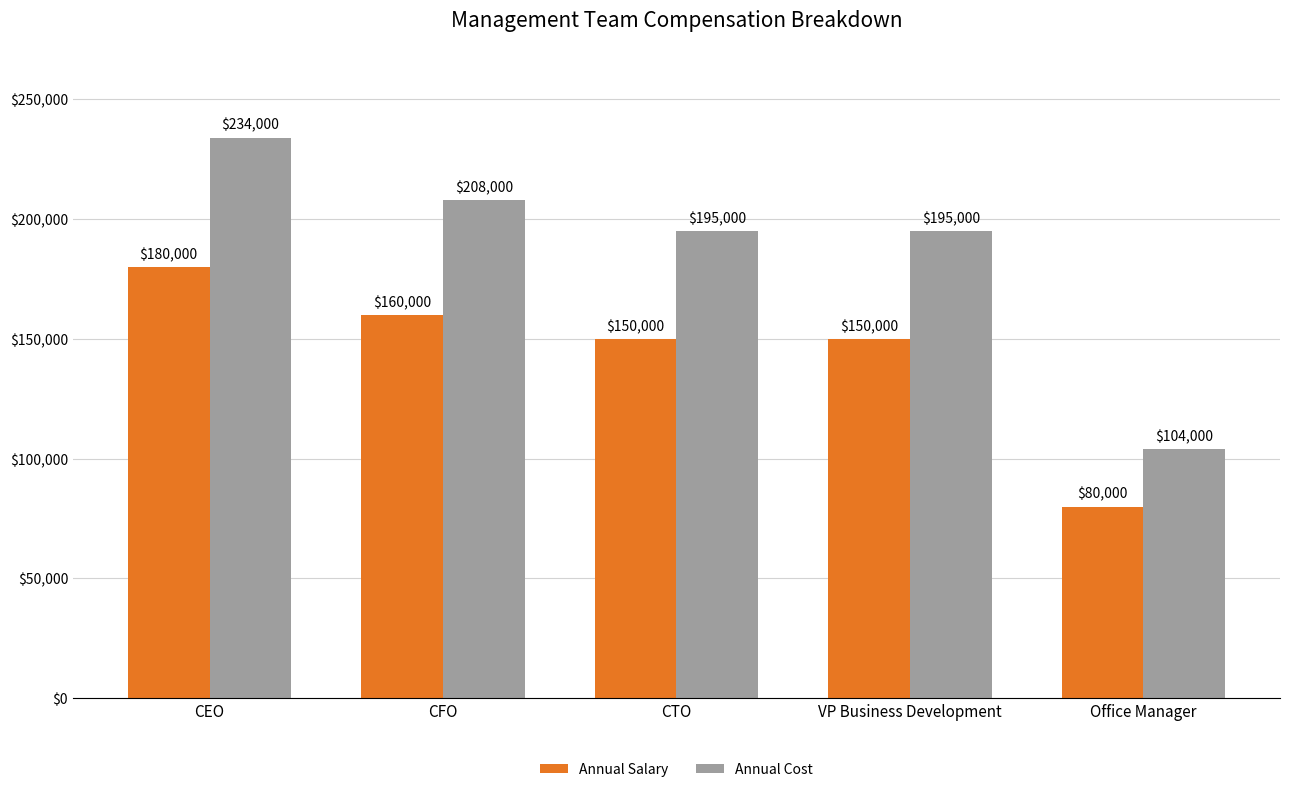

Is the value of Annual Cost at CFO greater than the value of Annual Salary at VP Business Development?

Yes